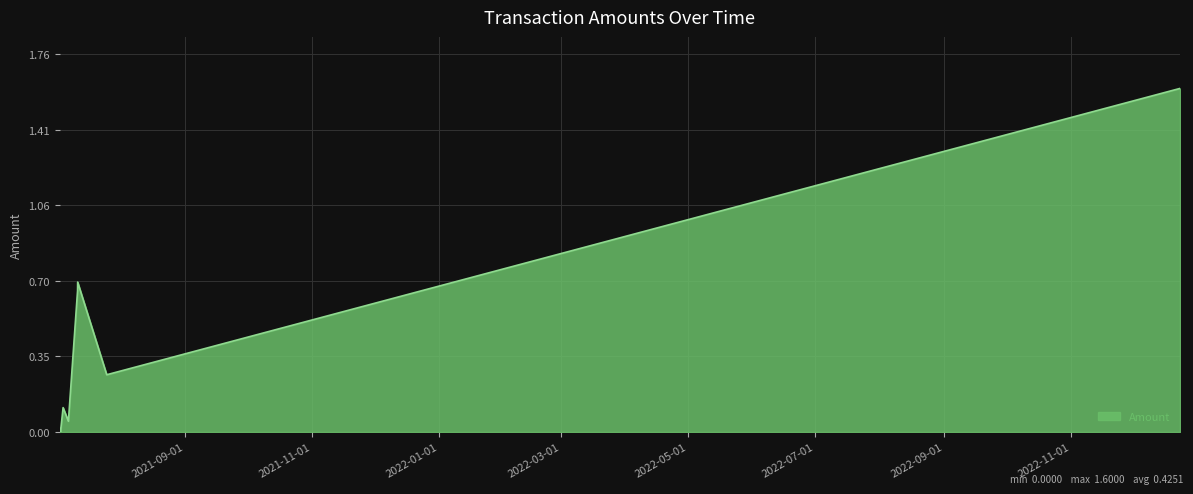

Count the number of categories in the chart.

8